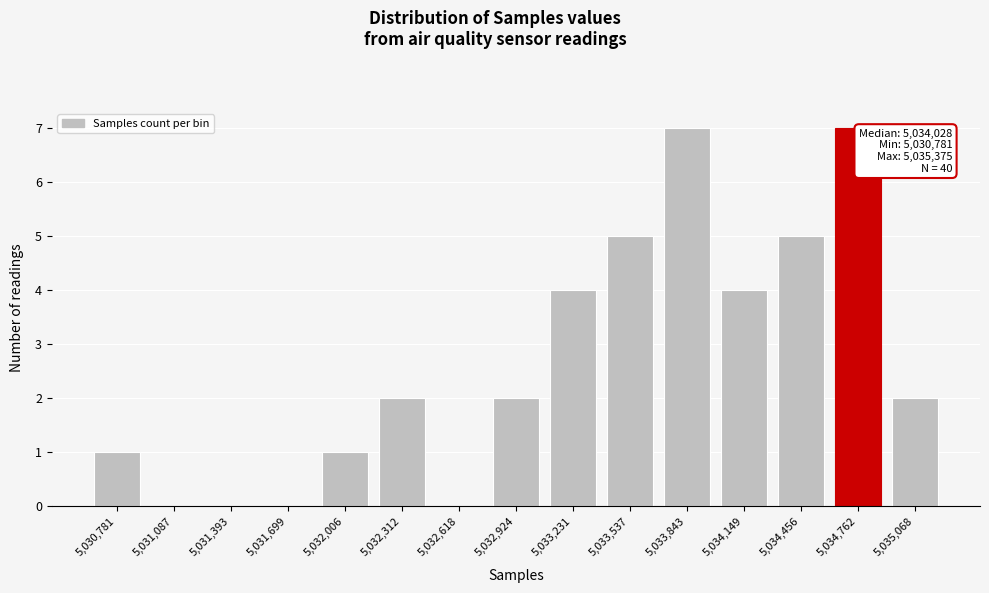

Reading right to left, extract all data points from this chart.

5,035,068=2	5,034,762=7	5,034,456=5	5,034,149=4	5,033,843=7	5,033,537=5	5,033,231=4	5,032,924=2	5,032,618=0	5,032,312=2	5,032,006=1	5,031,699=0	5,031,393=0	5,031,087=0	5,030,781=1